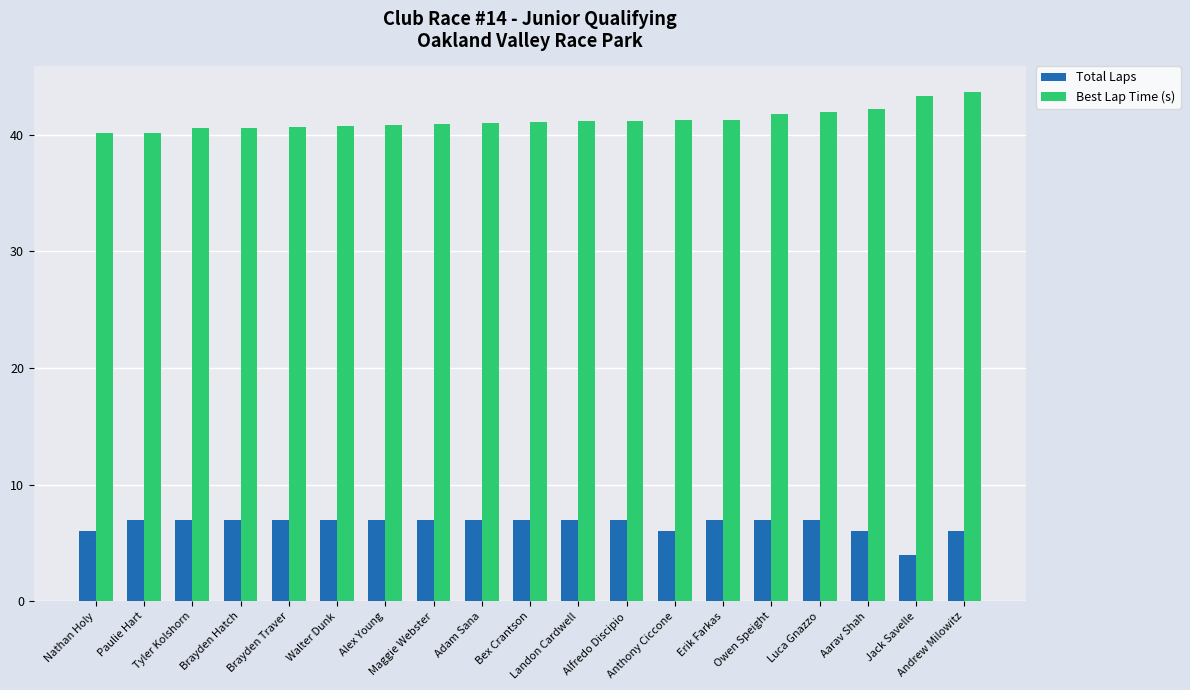

Rank the series by their maximum value, from highest to lowest.

Best Lap Time (s), Total Laps